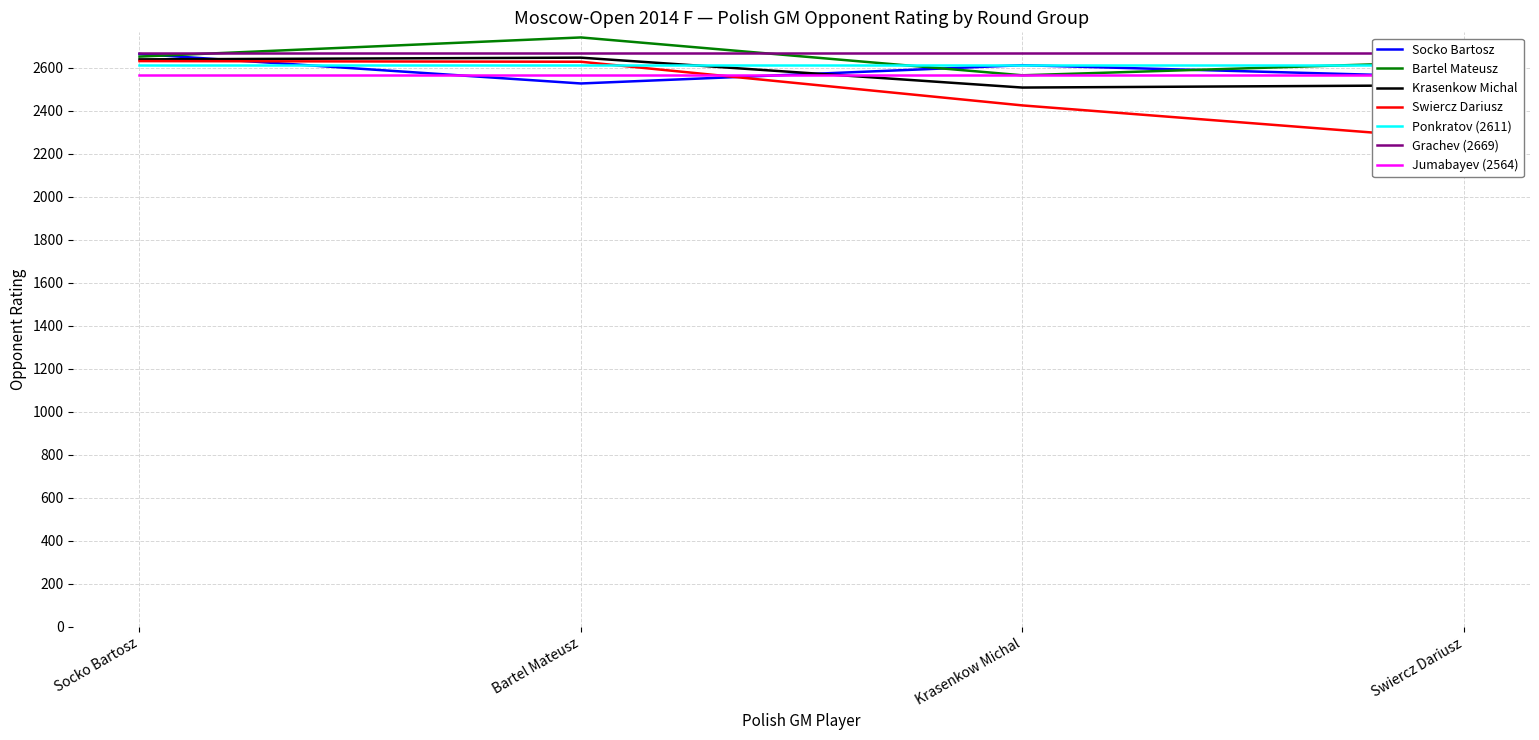

Is the value of Bartel Mateusz at Krasenkow Michal greater than the value of Krasenkow Michal at Socko Bartosz?

No